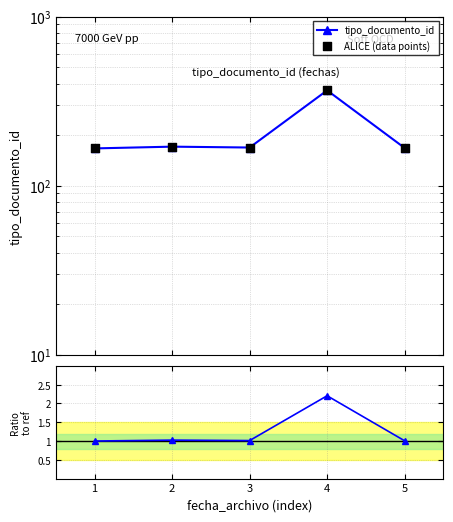

Which series has the largest total across all categories?

ALICE (data points)